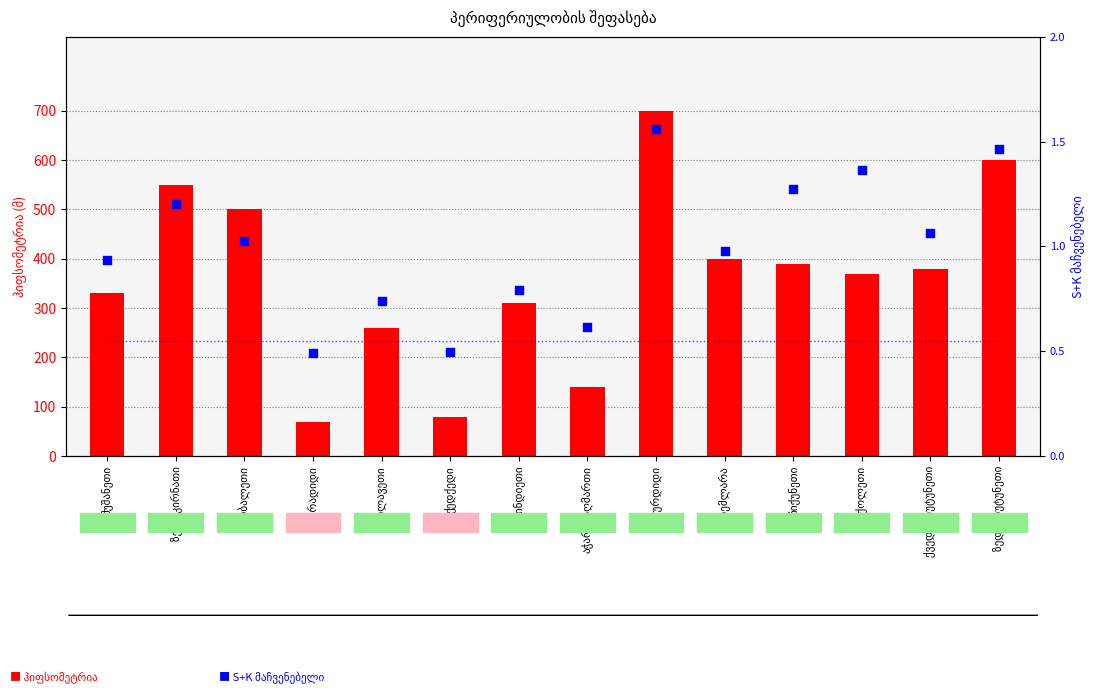

Which series contains the lowest Y value?

S+K მაჩვენებელი